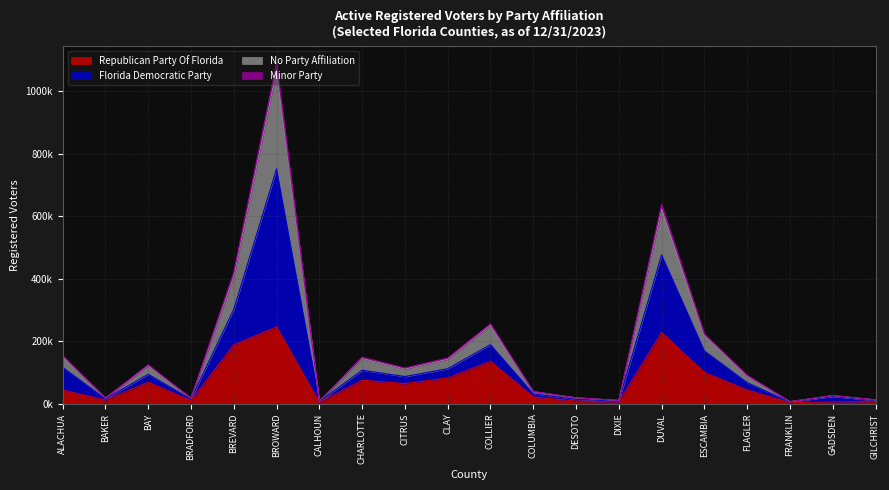

Does the chart display data point markers on the line(s)?

No